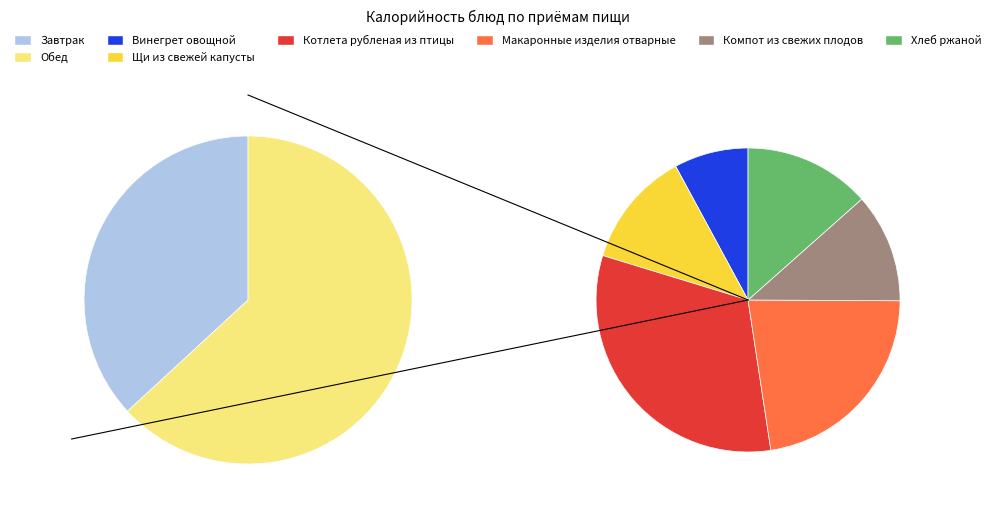

What is the change in value from Винегрет овощной to Котлета рубленая из птицы?

+227